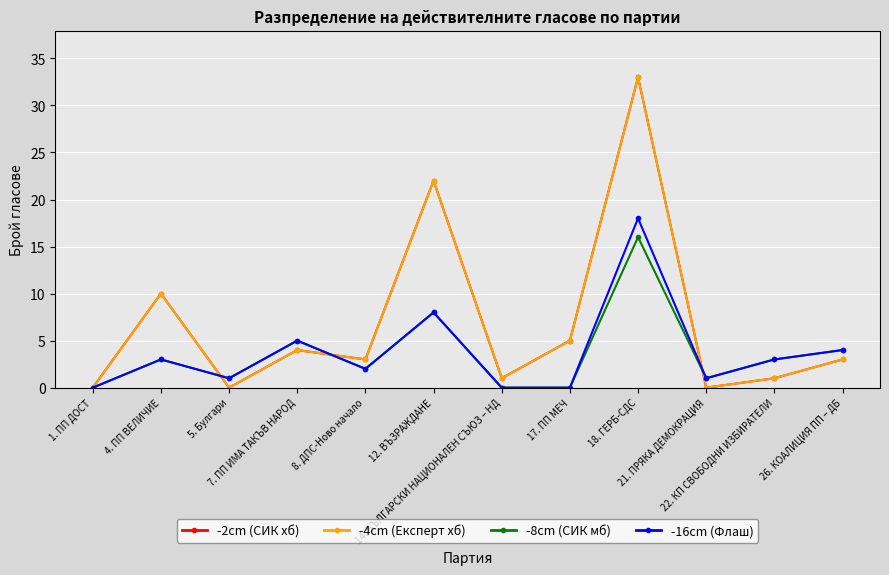

Is this an area chart (filled region under the line)?

No